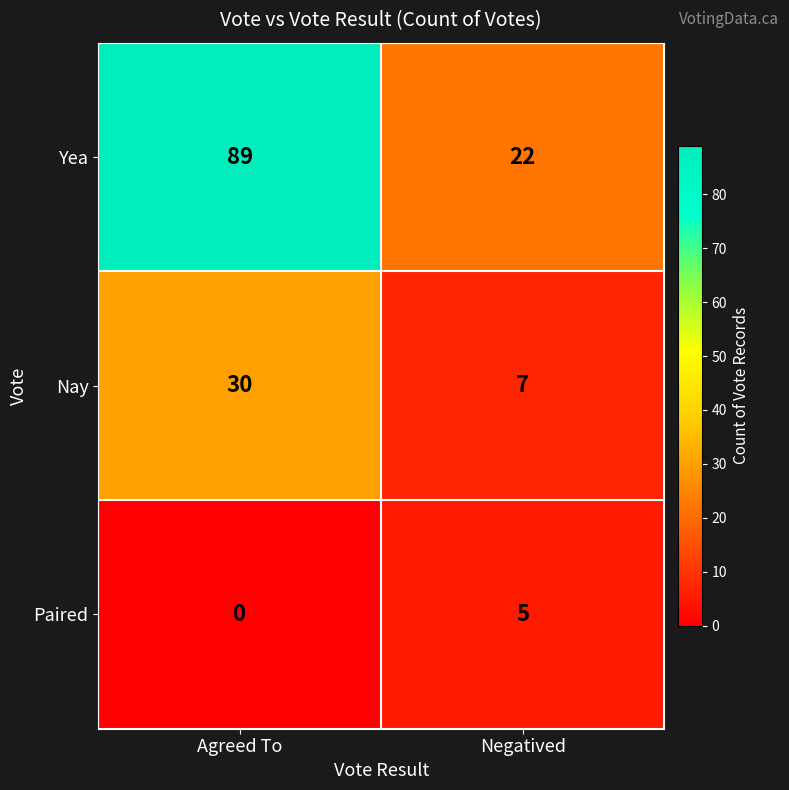

Reading left to right, list all the values displayed in this chart.

Yea: 89	22
Nay: 30	7
Paired: 0	5